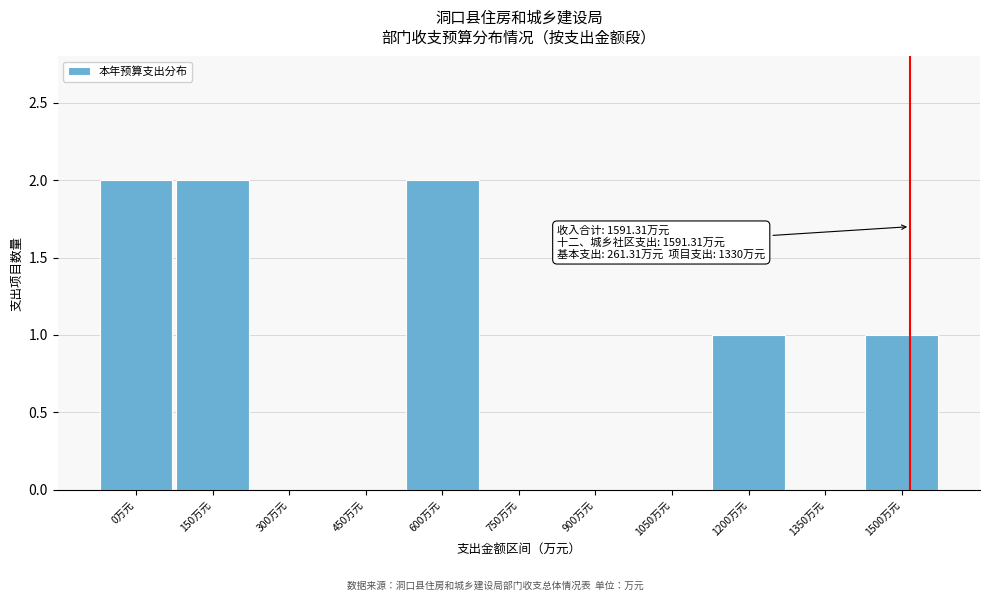

Reading left to right, what are all the values shown in this chart?

0万元=2	150万元=2	300万元=0	450万元=0	600万元=2	750万元=0	900万元=0	1050万元=0	1200万元=1	1350万元=0	1500万元=1